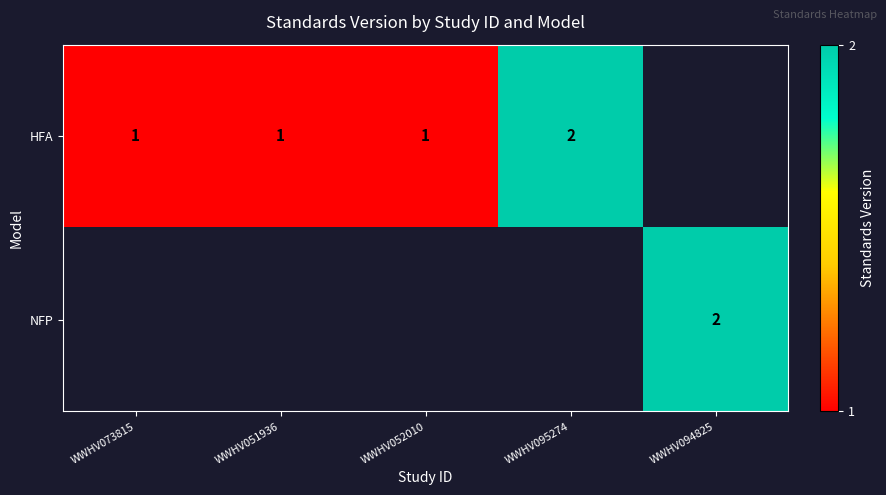

True or false: NFP has a value of 3 at WWHV094825.

False